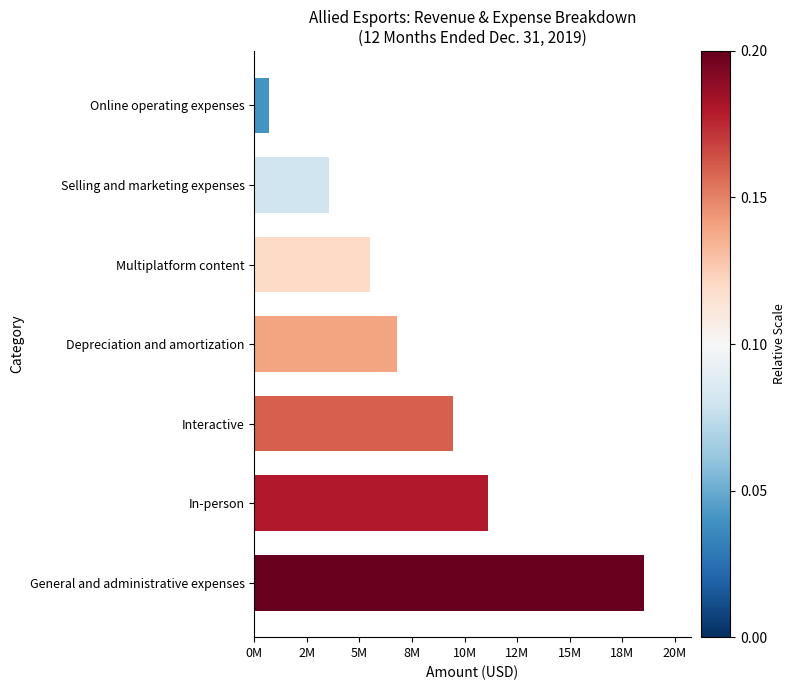

Does the chart contain any negative values?

No